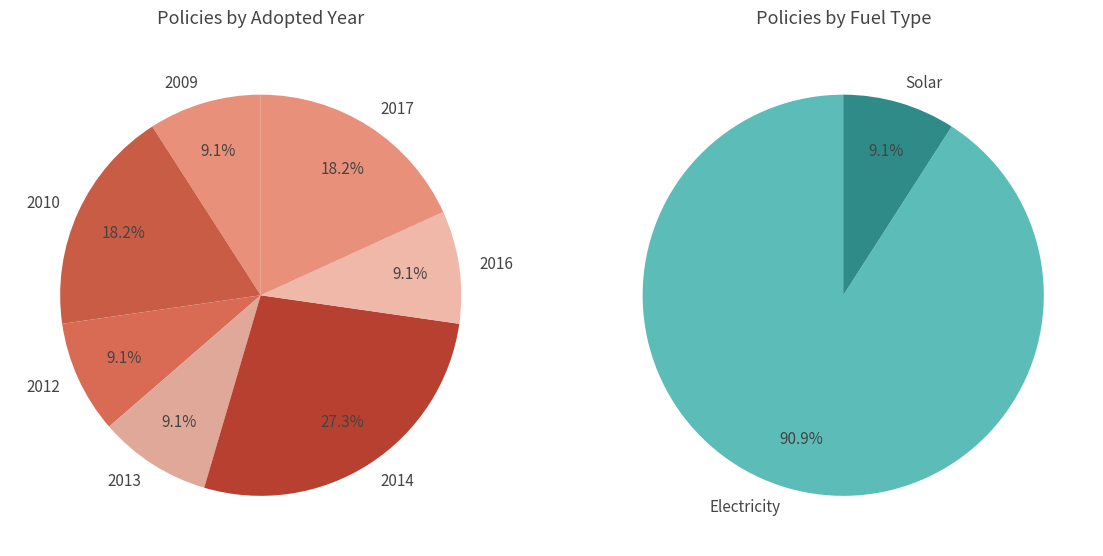

Is Room ACs - Stationary ACs the majority of the pie?

No